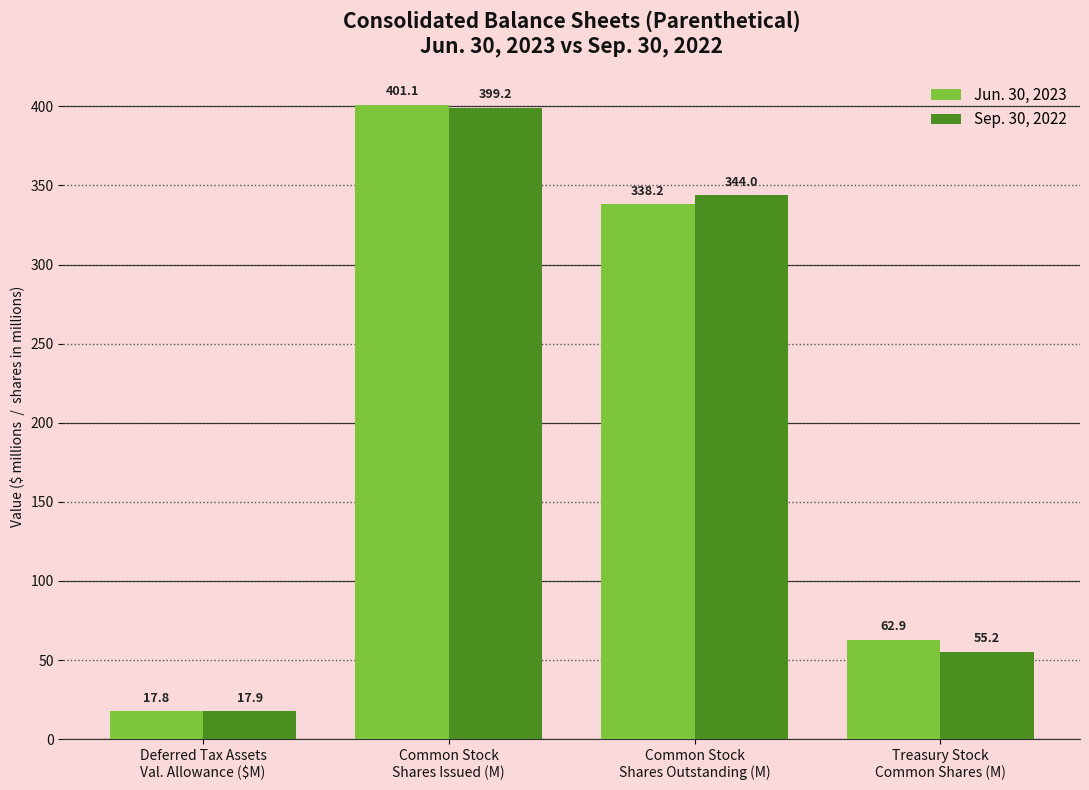

How many values in the Sep. 30, 2022 series are below 343?

2